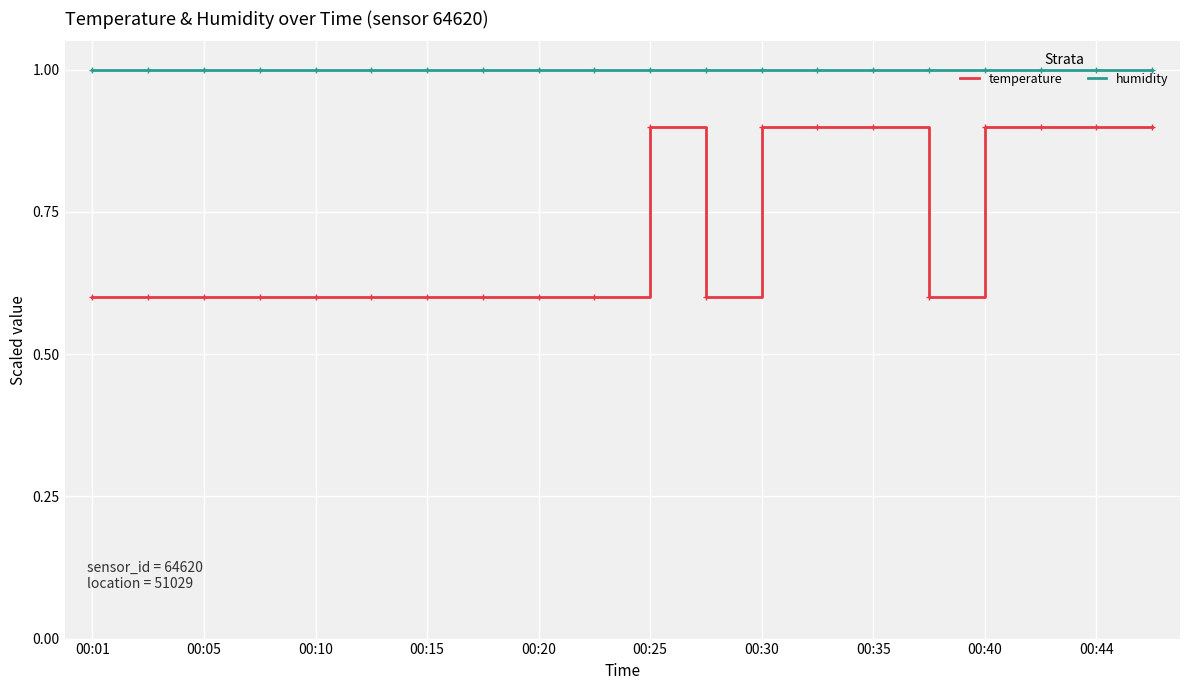

What is the minimum value shown in the chart?

0.6